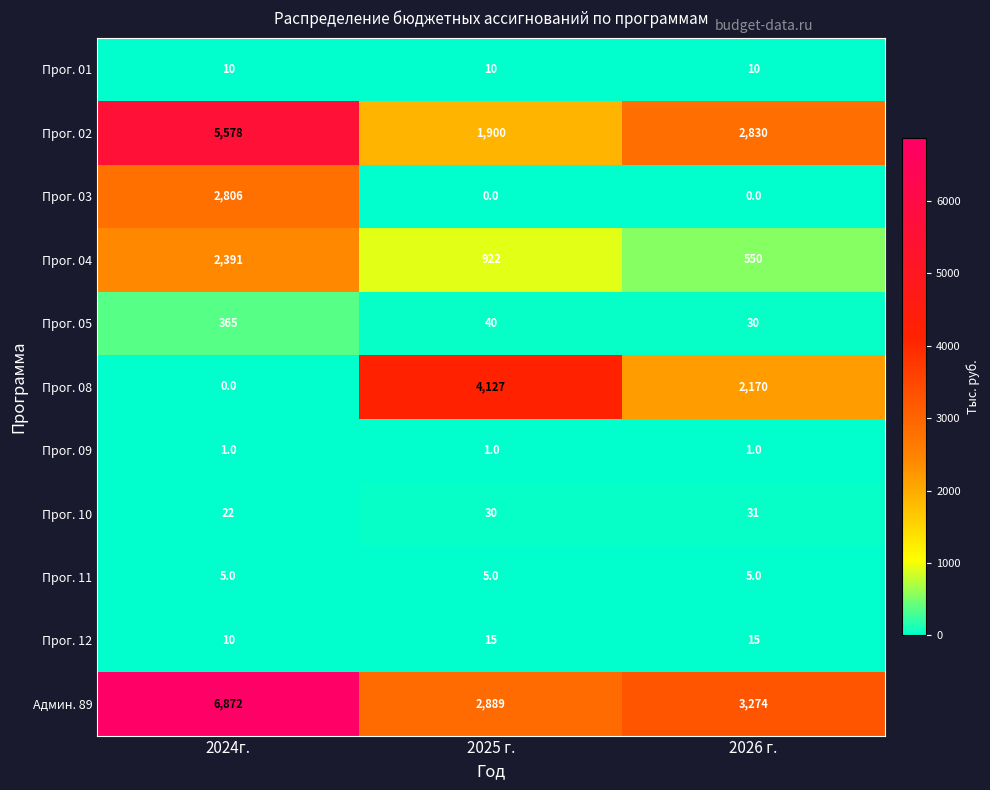

List the series in order of their peak value, lowest first.

Прог. 09, Прог. 11, Прог. 01, Прог. 12, Прог. 10, Прог. 05, Прог. 04, Прог. 03, Прог. 08, Прог. 02, Админ. 89